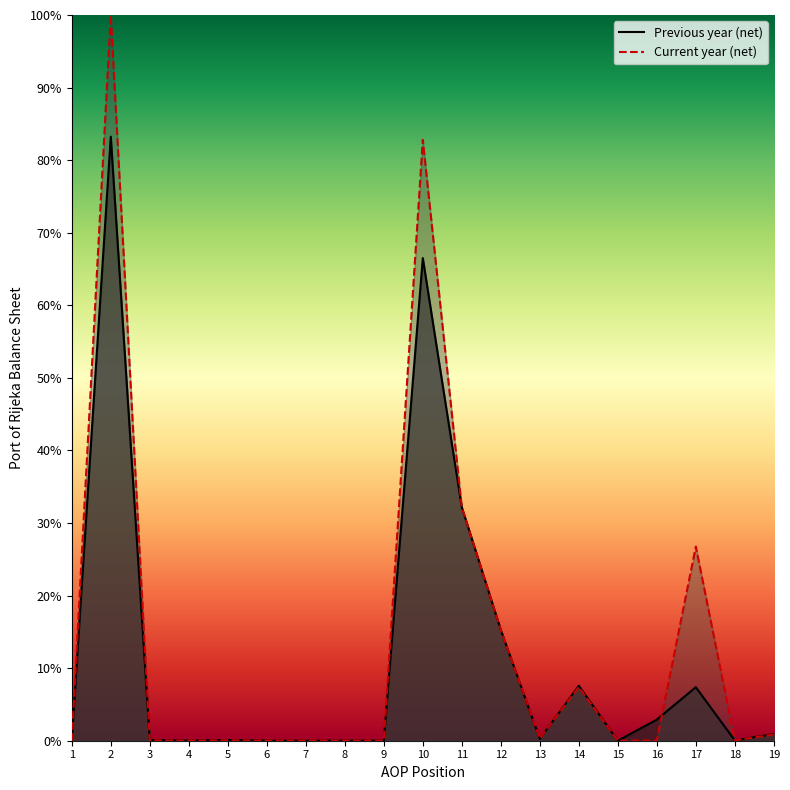

How many intersections are there between Current year (net) and Previous year (net)?

4